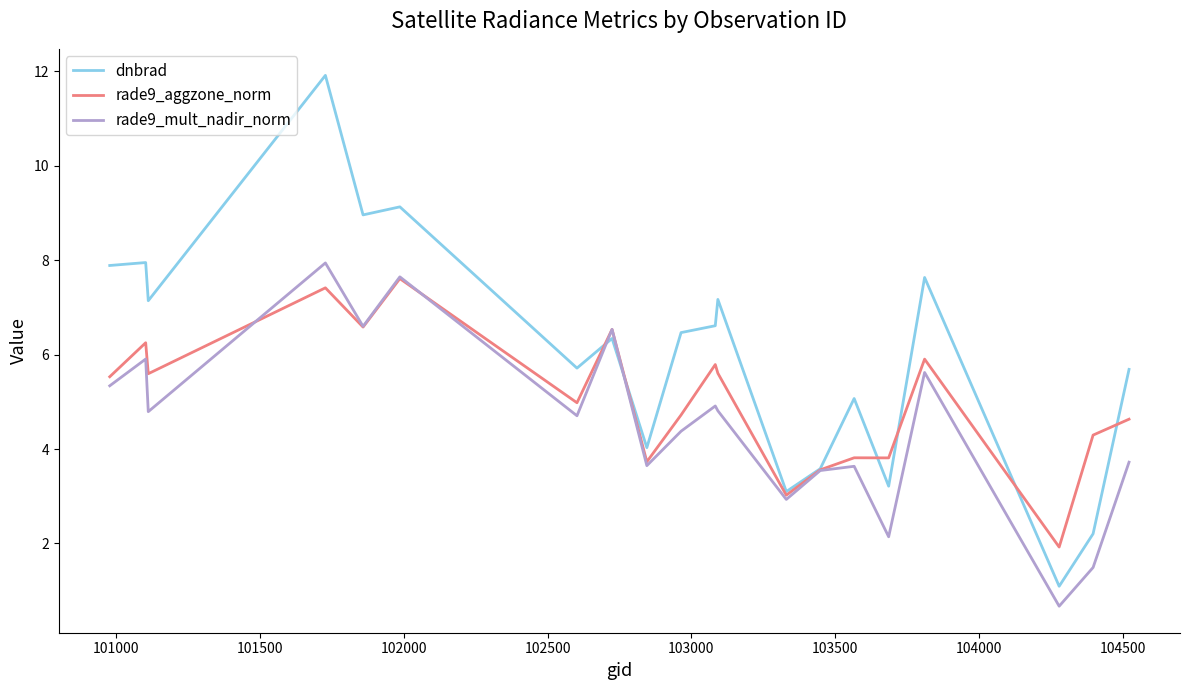

What are all the series names shown in the legend?

dnbrad, rade9_aggzone_norm, rade9_mult_nadir_norm